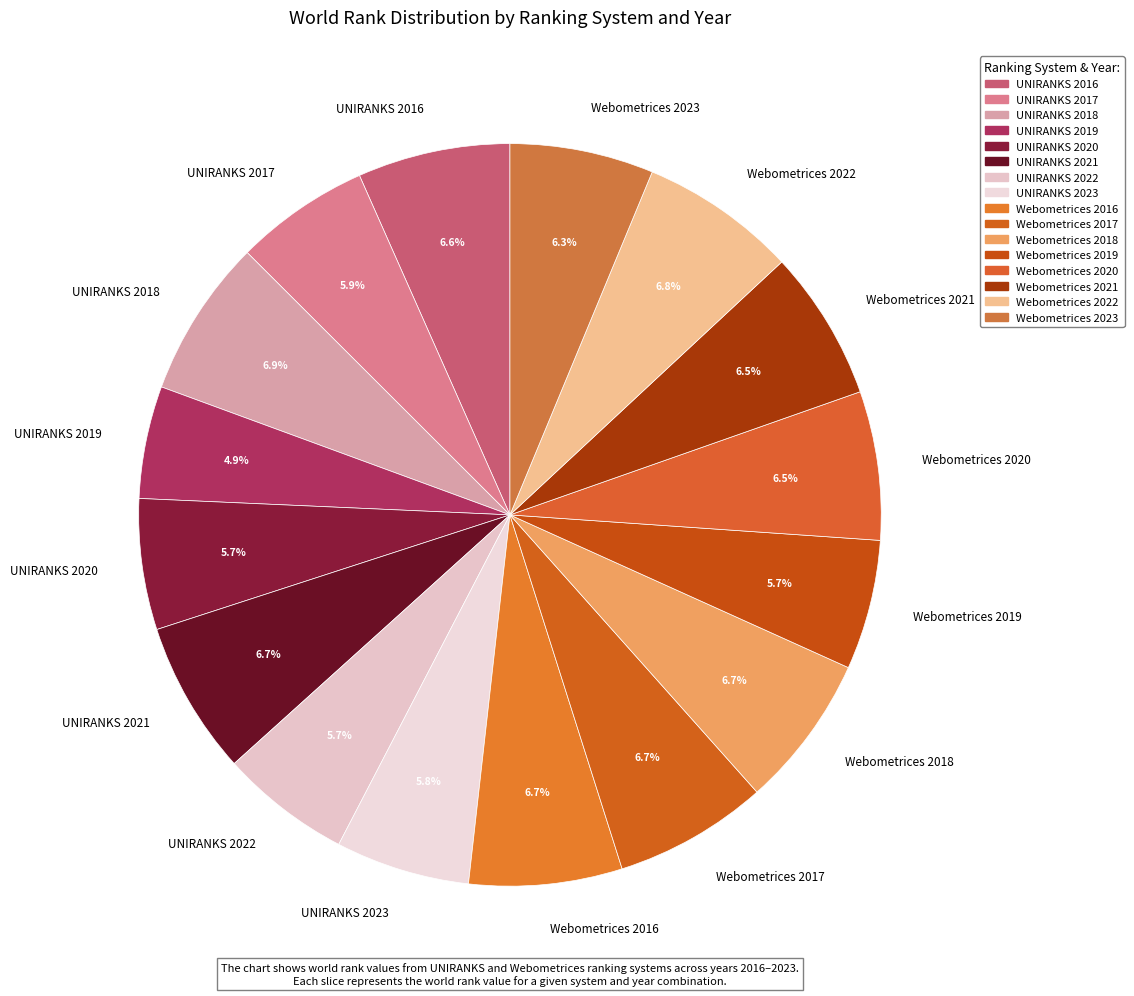

Which has a higher value, UNIRANKS 2017 or Webometrices 2021?

Webometrices 2021